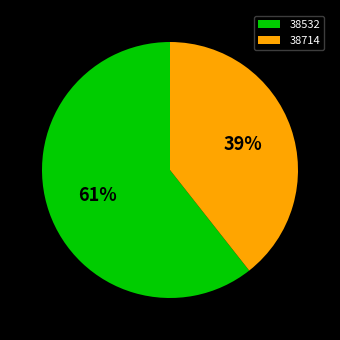

What is the majority slice?

38532